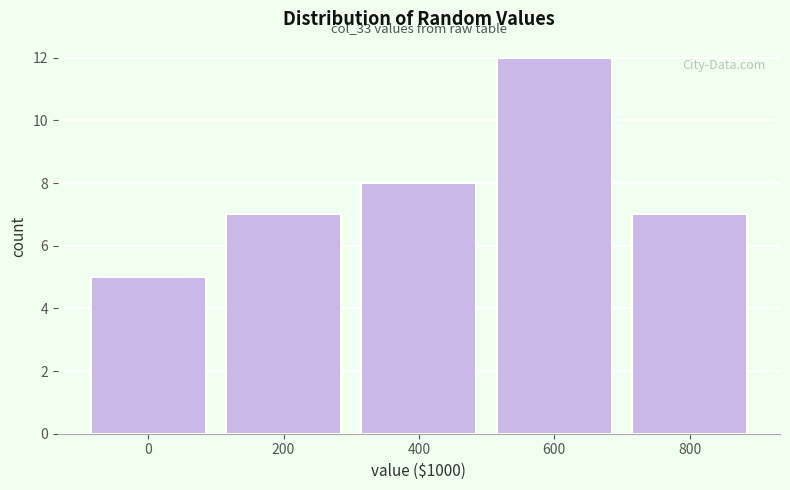

Reading right to left, list all the values displayed in this chart.

800=7	600=12	400=8	200=7	0=5